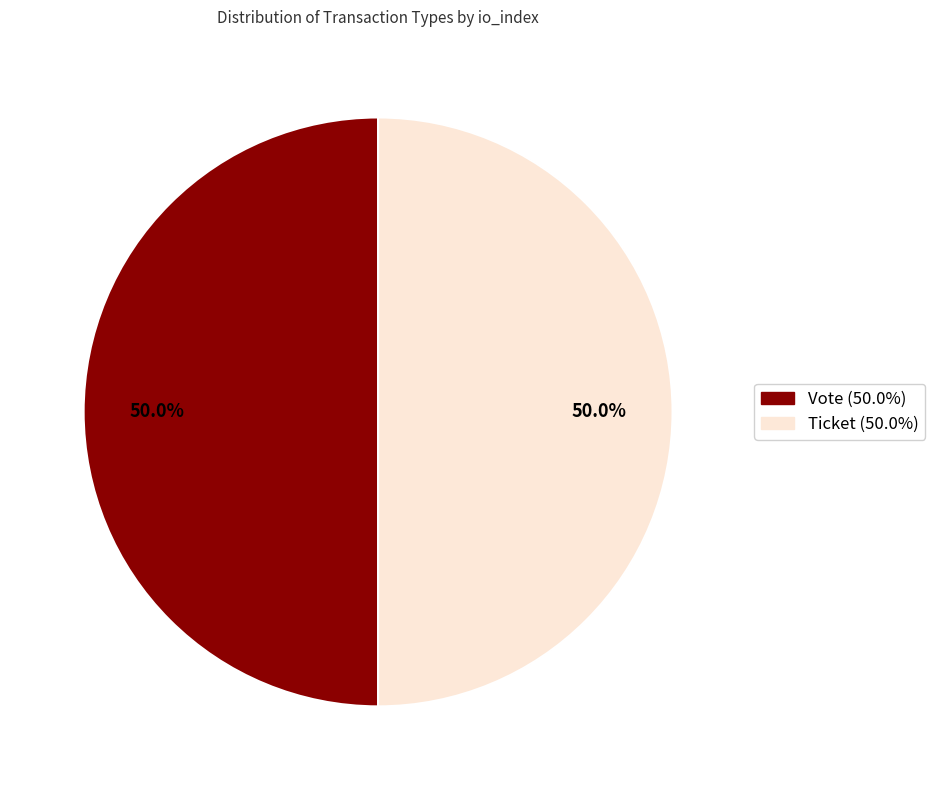

What is the ratio of the value at Ticket to the value at Vote?

1.0